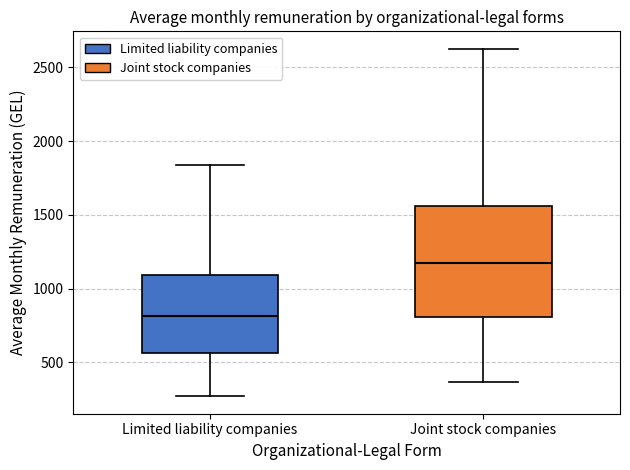

Comparing the boxes themselves (not the whiskers), which one is the tallest?

Joint stock companies